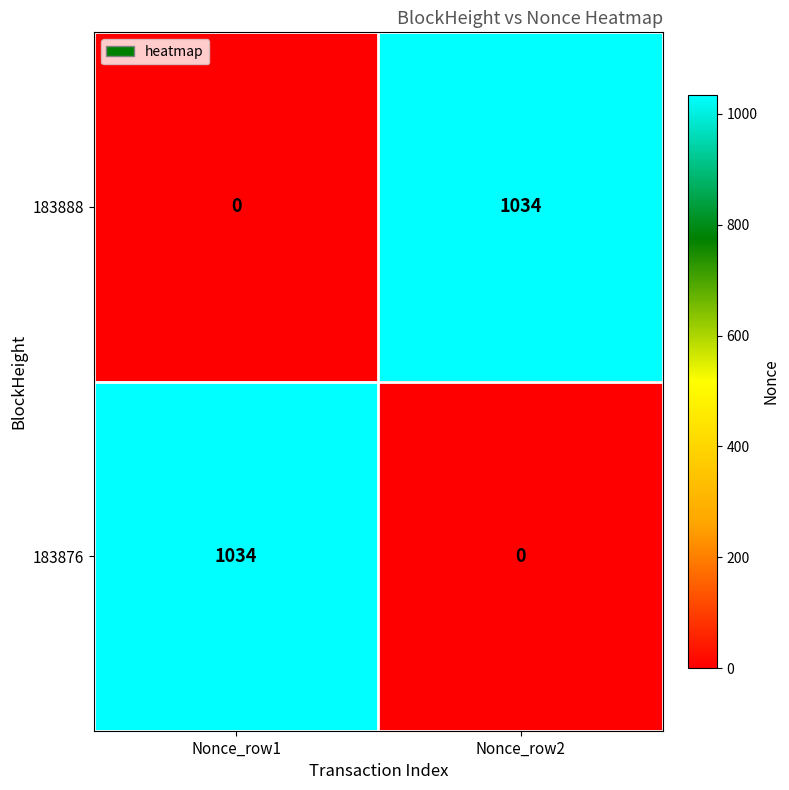

What is the spread (max minus min) of values at Nonce_row1?

1034